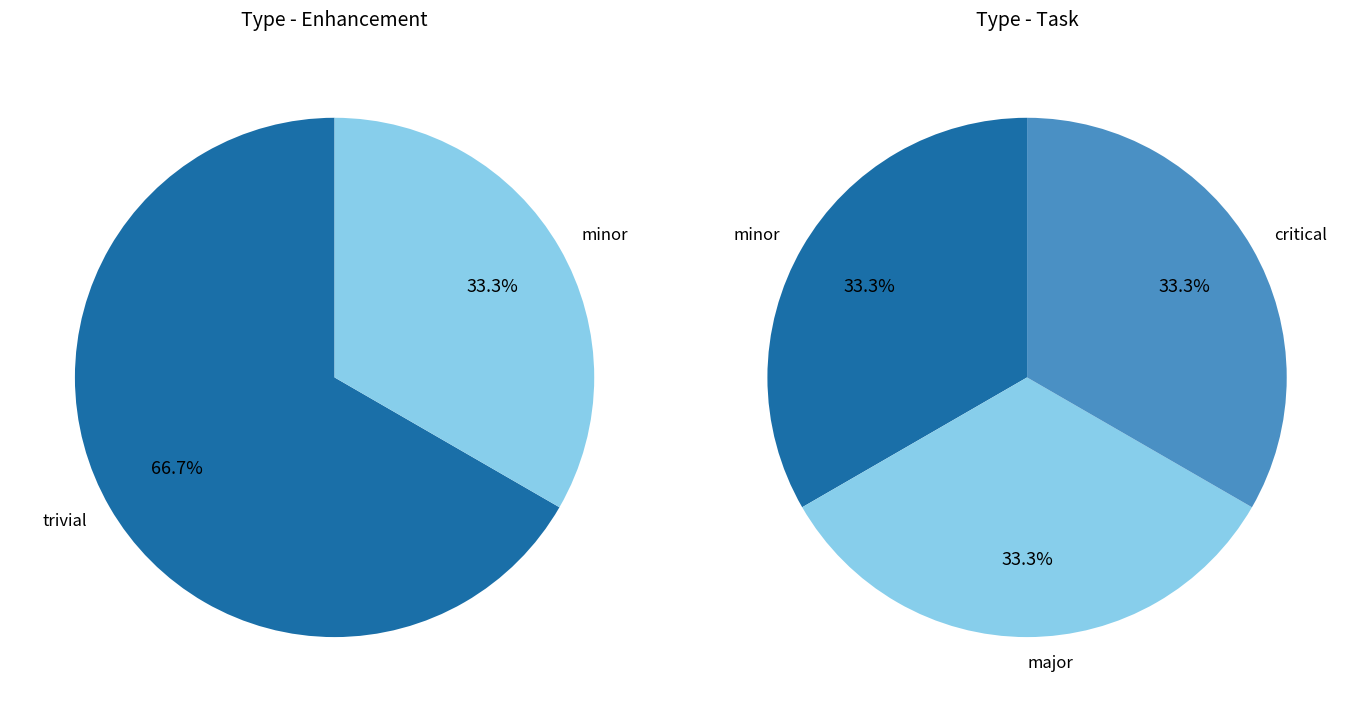

To the nearest percent, what is the average slice percentage?

33%